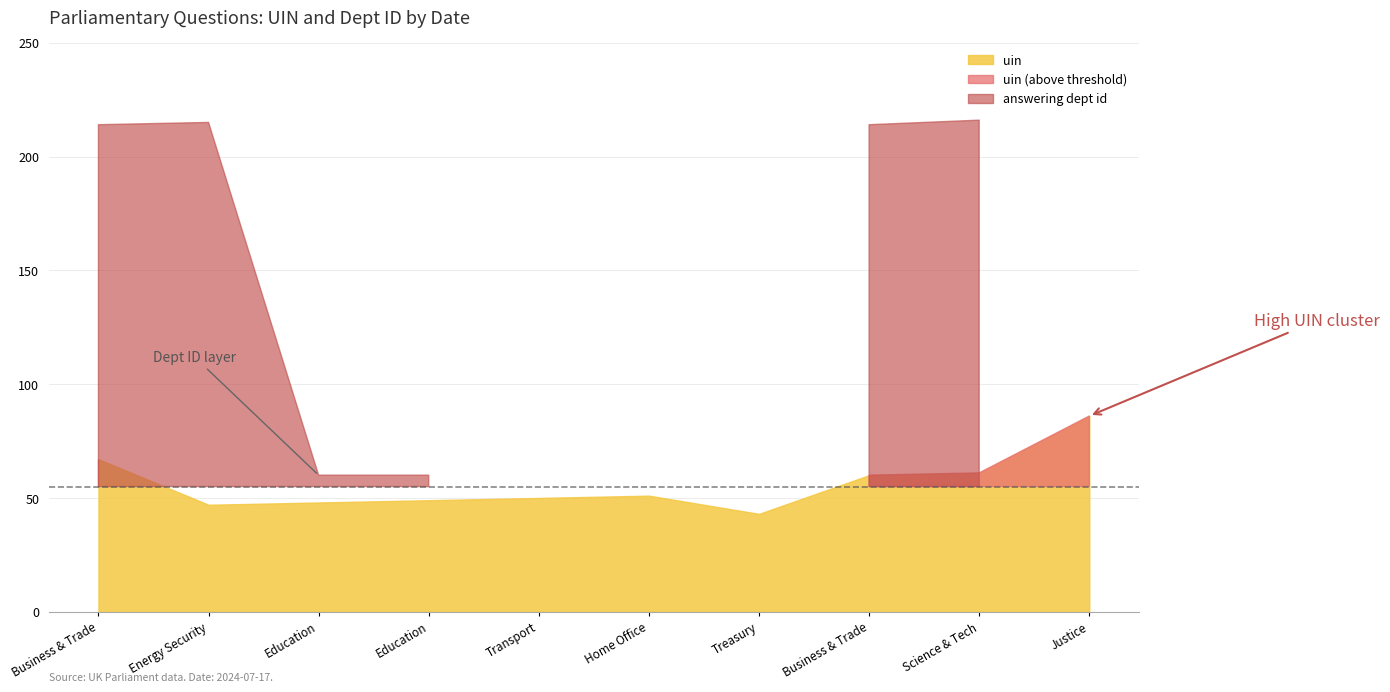

What is the lowest value of the answering dept id series?

1